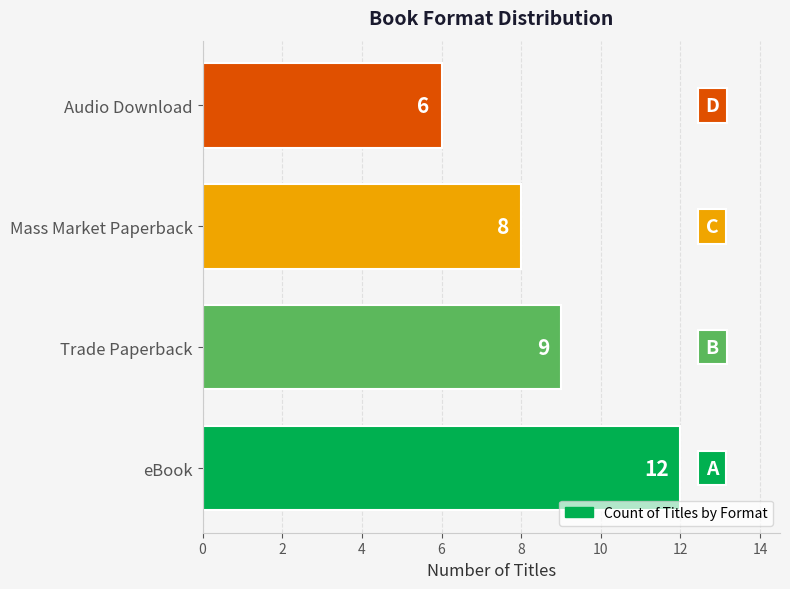

Count the values in the range 8 to 12.

3